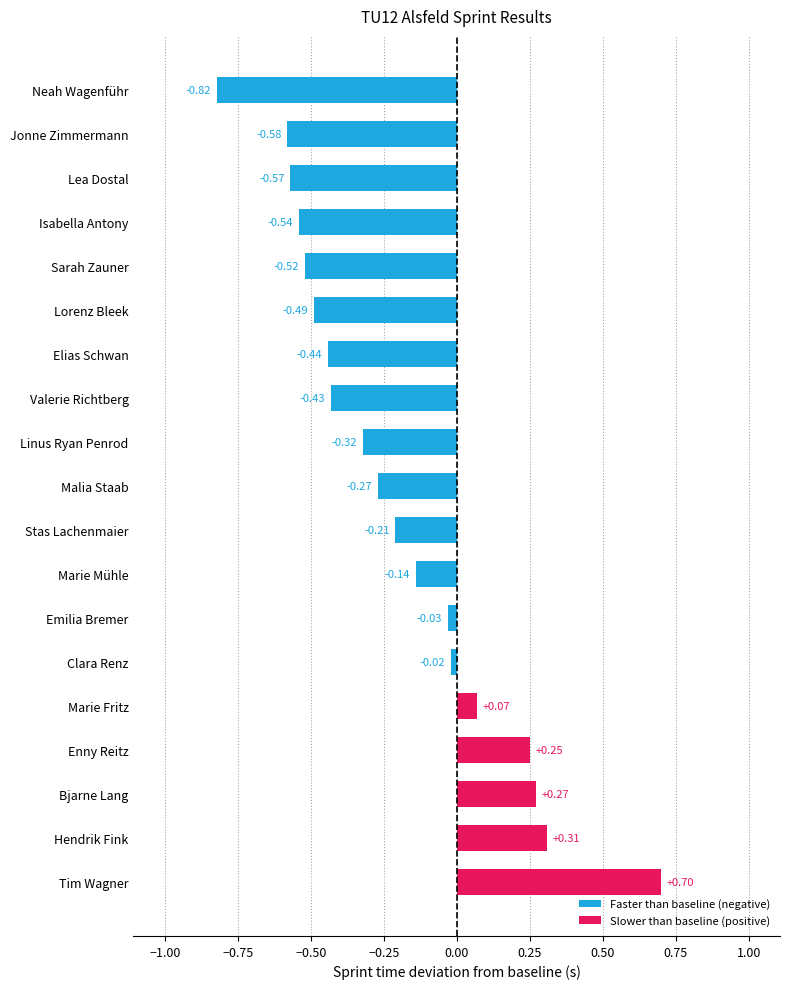

Where is the data nearest to the value 0?

Clara Renz